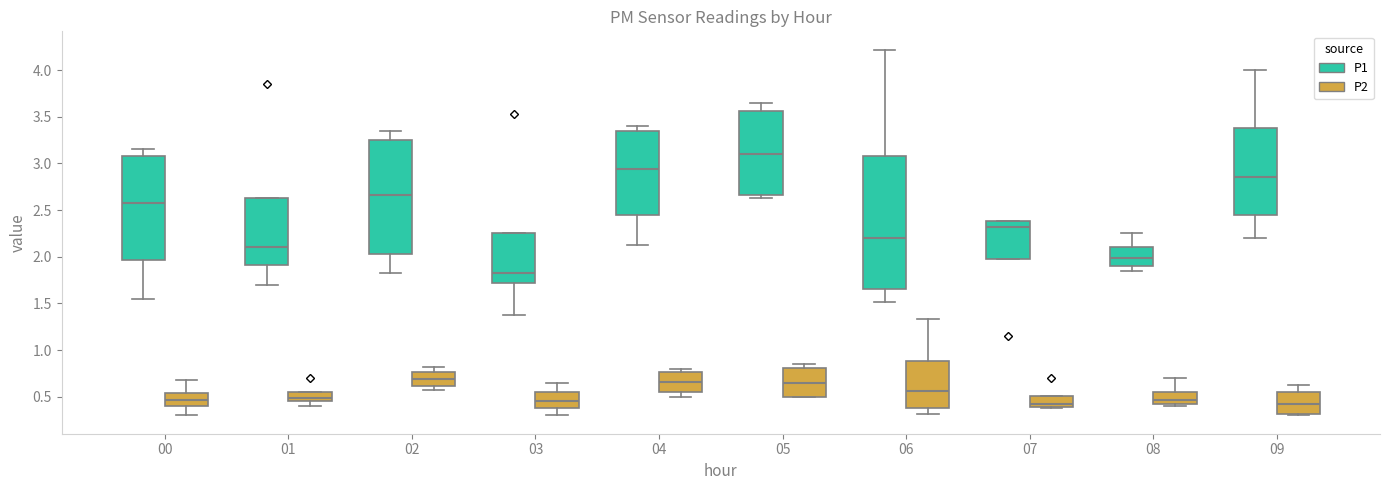

Reading left to right, read every box against the y-axis: the position of its median line, the range the box covers, and the ends of its whiskers. The values are not printed on the chart, so give them approximately, as read against the axis.

00 (P1): median 2.60, box 1.95 to 3.10, whiskers 1.55 to 3.15
00 (P2): median 0.45, box 0.40 to 0.55, whiskers 0.30 to 0.70
01 (P1): median 2.10, box 1.90 to 2.65, whiskers 1.70 to 2.65
01 (P2): median 0.50, box 0.45 to 0.55, whiskers 0.40 to 0.55
02 (P1): median 2.65, box 2.05 to 3.25, whiskers 1.85 to 3.35
02 (P2): median 0.70, box 0.60 to 0.75, whiskers 0.55 to 0.80
03 (P1): median 1.85, box 1.70 to 2.25, whiskers 1.40 to 2.25
03 (P2): median 0.45, box 0.40 to 0.55, whiskers 0.30 to 0.65
04 (P1): median 2.95, box 2.45 to 3.35, whiskers 2.15 to 3.40
04 (P2): median 0.65, box 0.55 to 0.75, whiskers 0.50 to 0.80
05 (P1): median 3.10, box 2.65 to 3.55, whiskers 2.65 (just below the box's lower edge) to 3.65
05 (P2): median 0.65, box 0.50 to 0.80, whiskers 0.50 to 0.85
06 (P1): median 2.20, box 1.65 to 3.10, whiskers 1.50 to 4.20
06 (P2): median 0.55, box 0.40 to 0.90, whiskers 0.30 to 1.35
07 (P1): median 2.30, box 2.00 to 2.40, whiskers 2.00 to 2.40
07 (P2): median 0.45, box 0.40 to 0.50, whiskers 0.40 (just below the box's lower edge) to 0.50
08 (P1): median 2.00, box 1.90 to 2.10, whiskers 1.85 to 2.25
08 (P2): median 0.45, box 0.40 to 0.55, whiskers 0.40 (just below the box's lower edge) to 0.70
09 (P1): median 2.85, box 2.45 to 3.40, whiskers 2.20 to 4.00
09 (P2): median 0.40, box 0.30 to 0.55, whiskers 0.30 (just below the box's lower edge) to 0.65